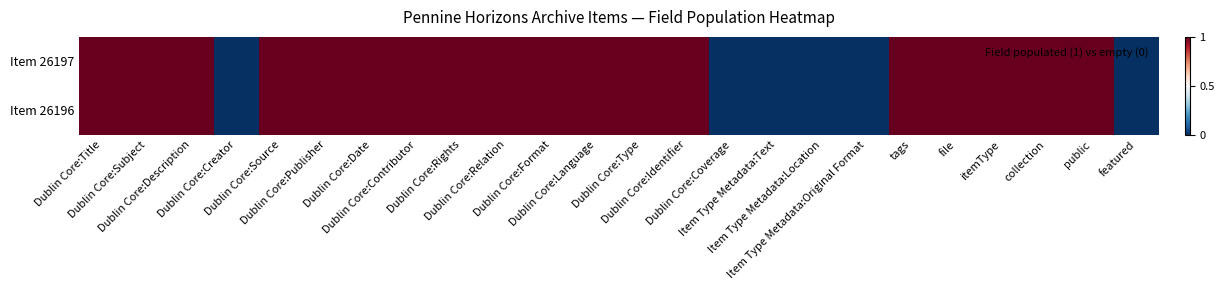

At Dublin Core:Identifier, list the series in order from smallest to largest.

Item 26197, Item 26196